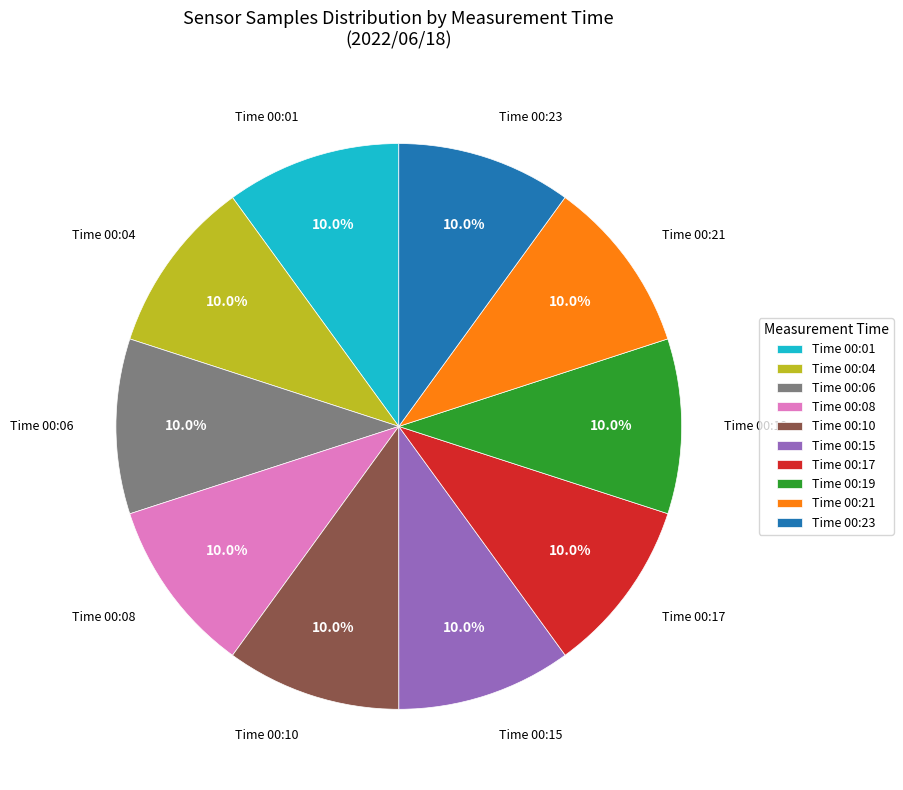

How many slices are in this pie chart?

10